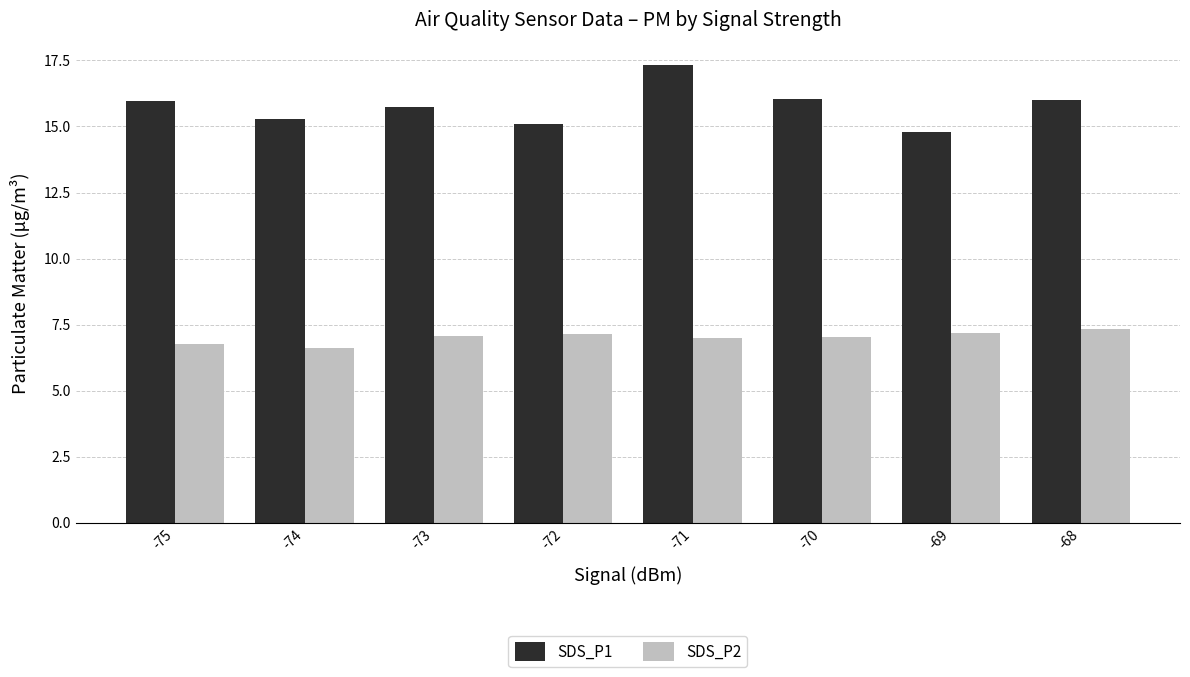

What is the sum of the SDS_P1 values at -72 and -71?

32.4